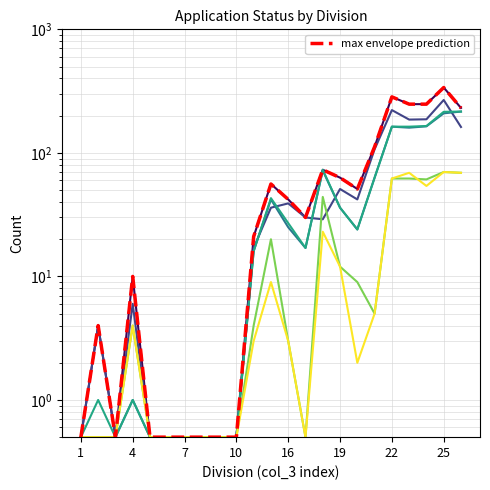

At which category is the sum across all series the highest?

25